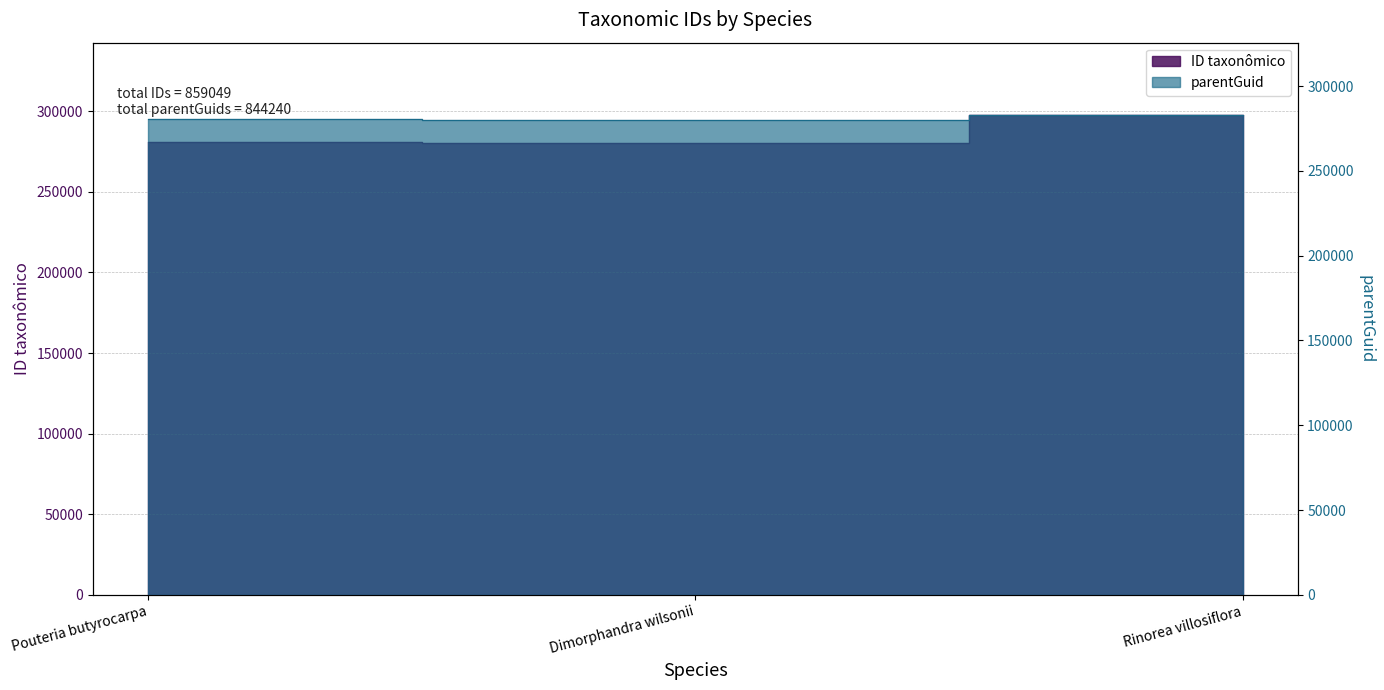

What is the lowest value of the ID taxonômico series?

280292